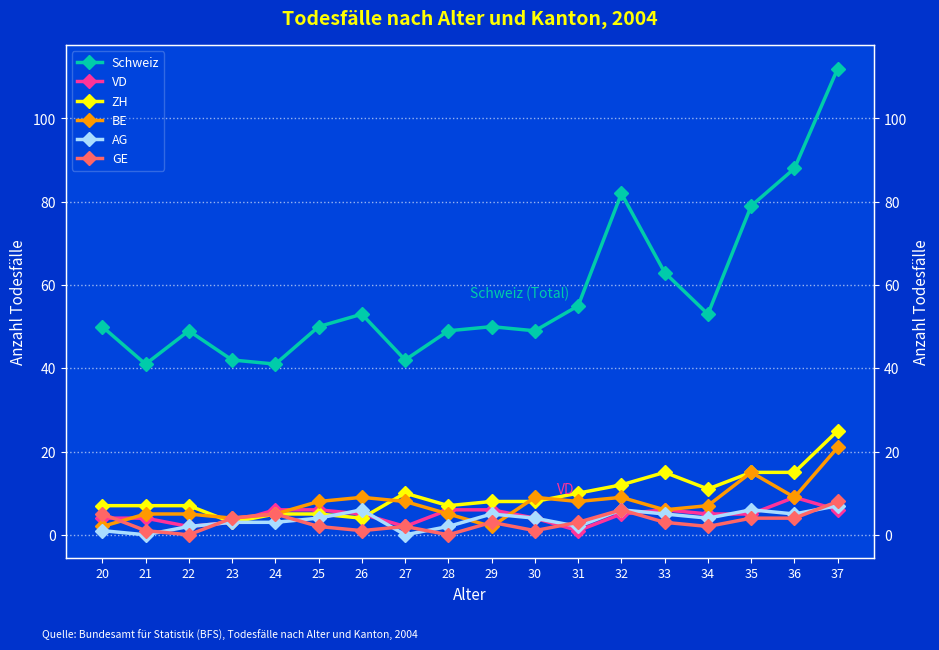

True or false: GE has a value of 6 at 35.

False